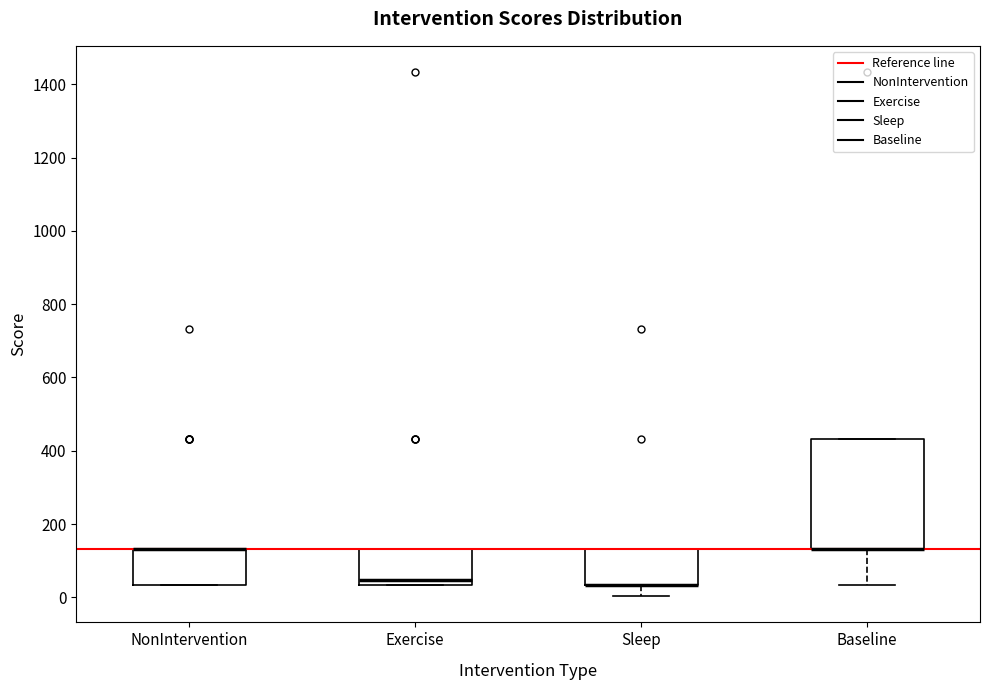

Reading left to right, transcribe this box plot: for each box, give where its median line is, the range the box spans, and where its two whiskers end, as read against the y-axis. The values are not printed on the chart, so give them approximately, as read against the axis.

NonIntervention: median 140 (drawn on the box's upper edge), box 40 to 140, whiskers 40 to 140
Exercise: median 40 (just above the box's lower edge), box 40 to 140, whiskers 40 to 140
Sleep: median 40 (drawn on the box's lower edge), box 40 to 140, whiskers 0 to 140
Baseline: median 140 (drawn on the box's lower edge), box 140 to 440, whiskers 40 to 440